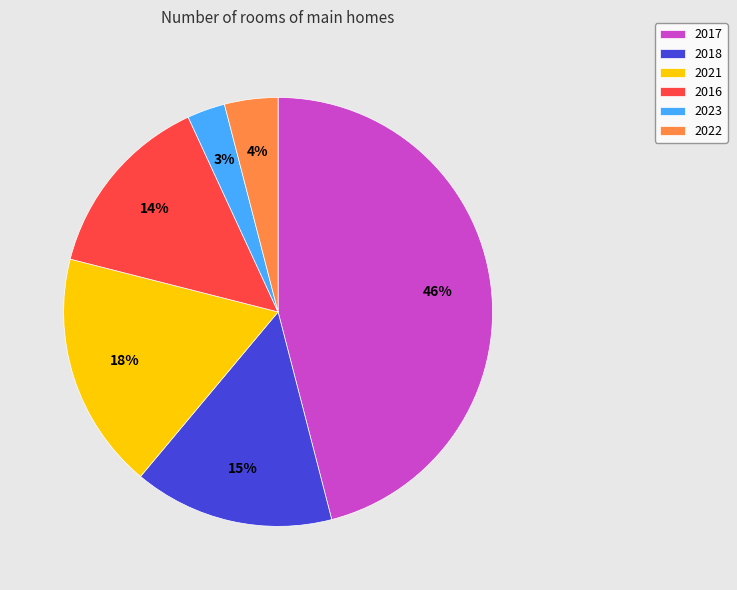

Between 2022 and 2018, which is larger?

2018